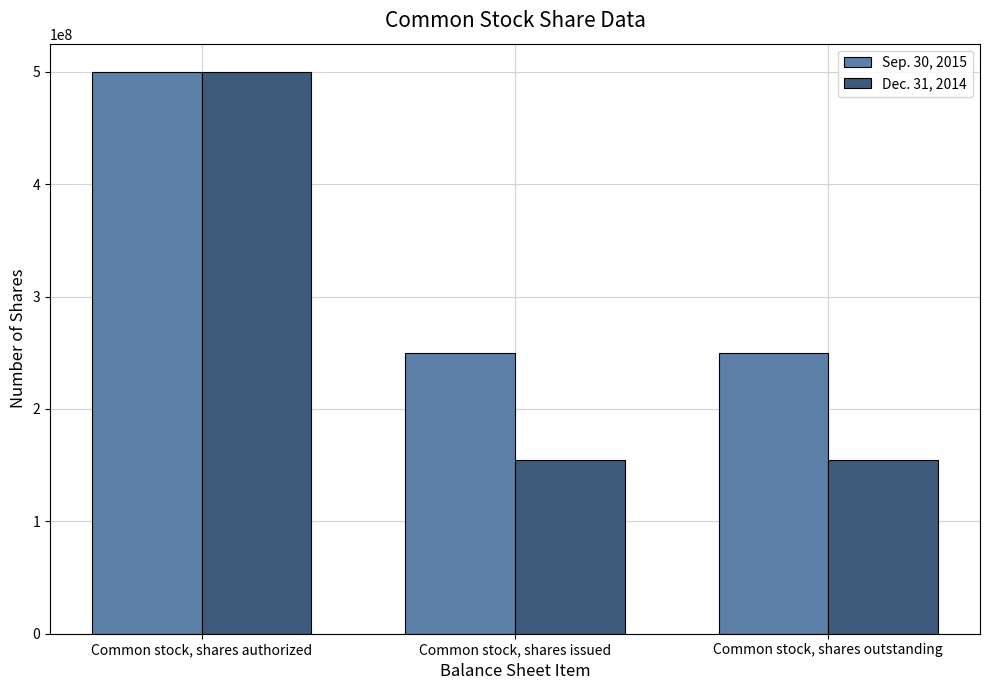

What is the greatest value displayed?

500000000